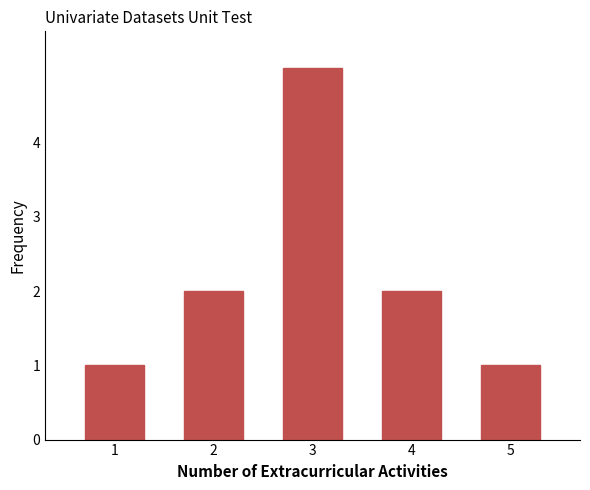

Reading right to left, what are all the values shown in this chart?

1	2	5	2	1